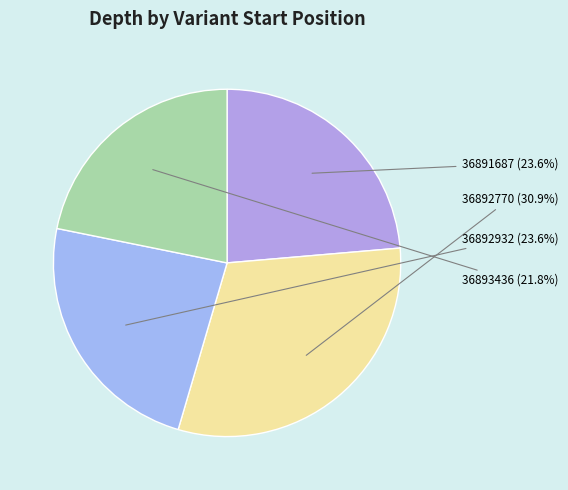

To the nearest percent, what is the average slice percentage?

25%